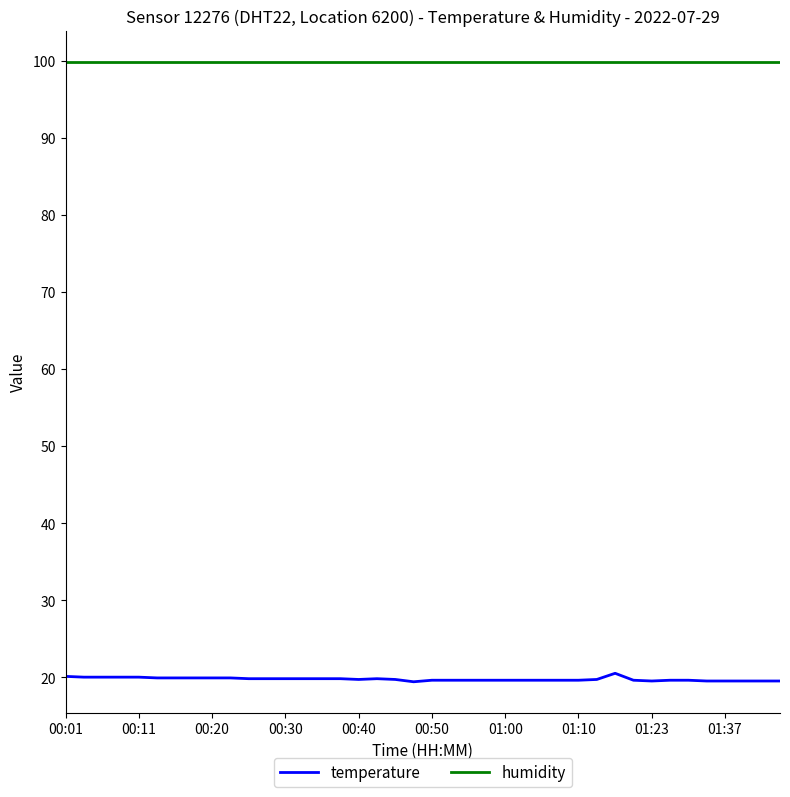

Does the chart have visible grid lines?

No